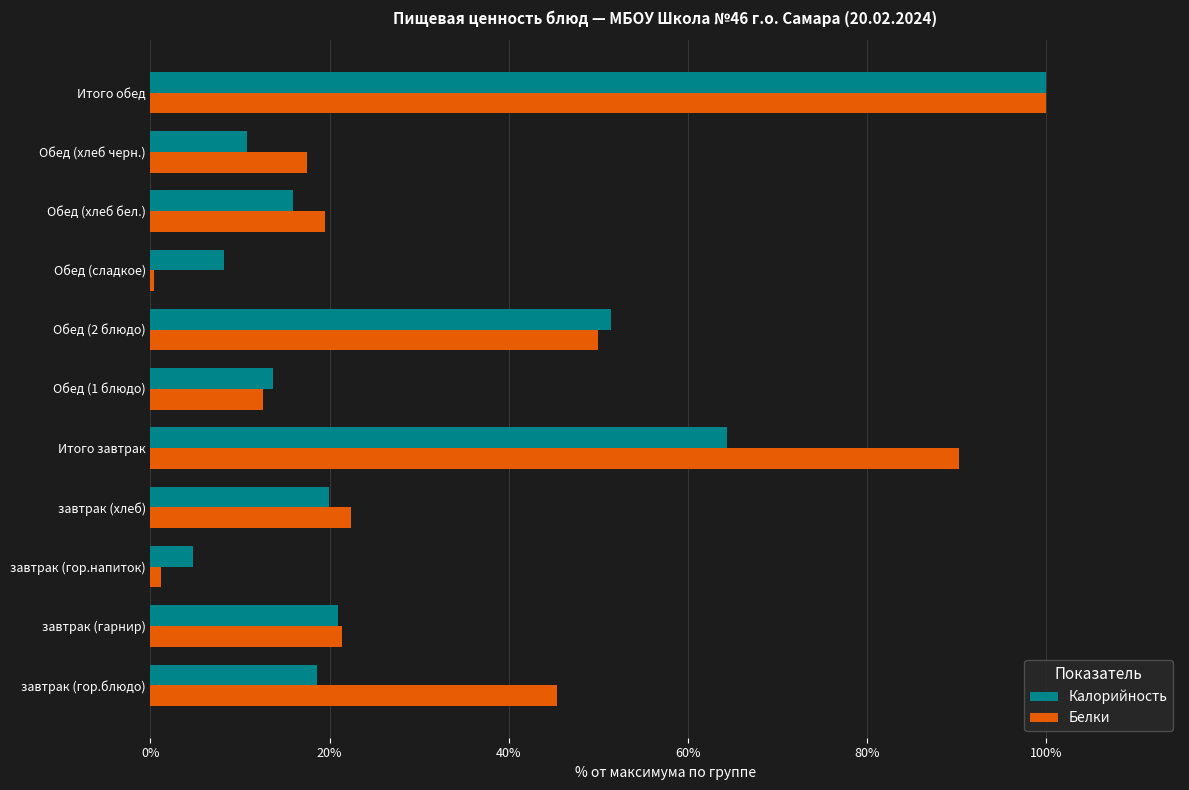

Rank the series at завтрак (гор.блюдо) from highest to lowest value.

Белки, Калорийность